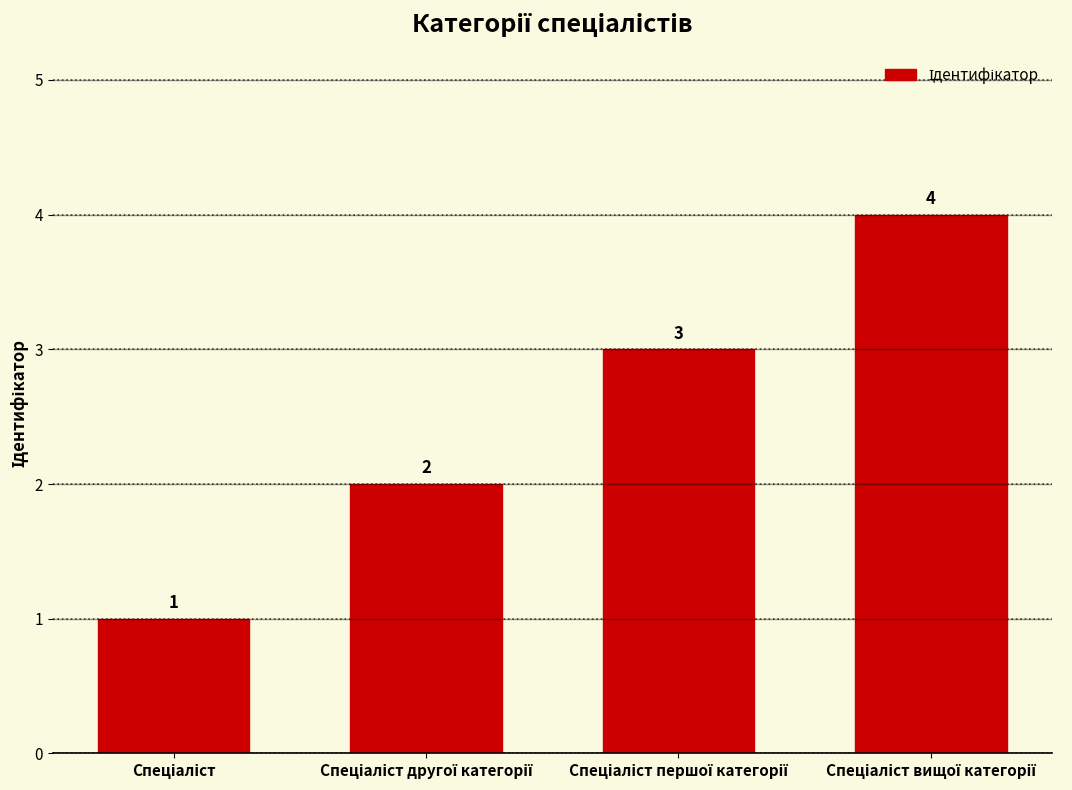

Count the values in the range 2 to 4.

3